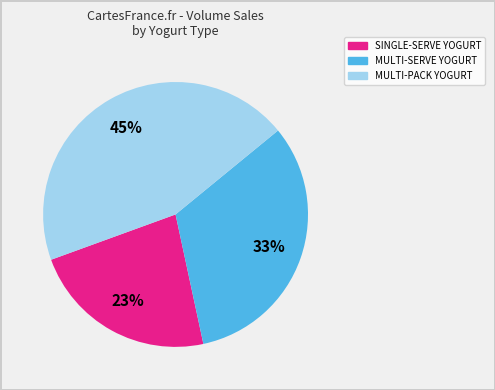

True or false: MULTI-SERVE YOGURT accounts for 39% of the total.

False